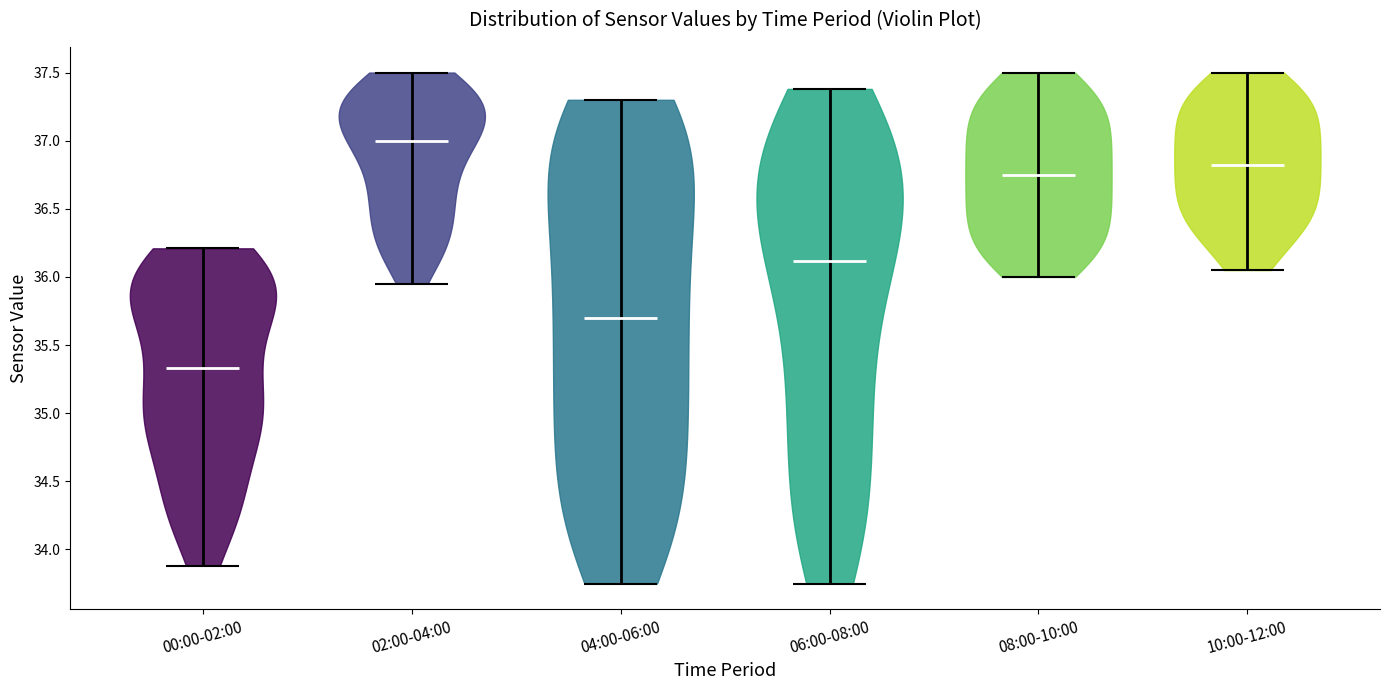

Reading left to right, read every violin against the y-axis: where its median line is, and the lowest and highest points it reaches. The values are not printed on the chart, so give them approximately, as read against the axis.

00:00-02:00: median line 35.35, lowest point 33.90, highest point 36.20
02:00-04:00: median line 37.00, lowest point 35.95, highest point 37.50
04:00-06:00: median line 35.70, lowest point 33.75, highest point 37.30
06:00-08:00: median line 36.10, lowest point 33.75, highest point 37.40
08:00-10:00: median line 36.75, lowest point 36.00, highest point 37.50
10:00-12:00: median line 36.85, lowest point 36.05, highest point 37.50